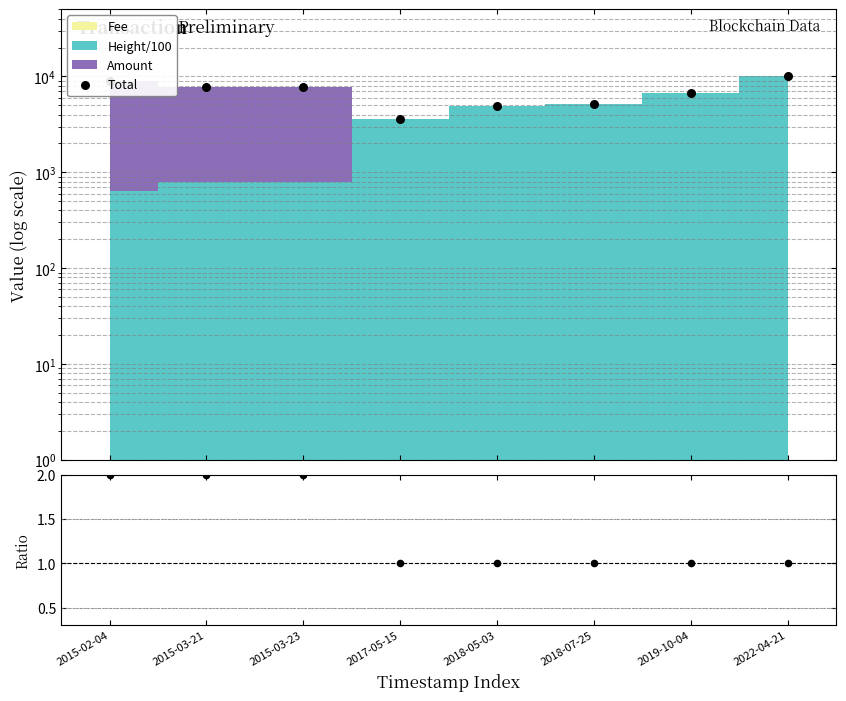

Which series reaches the maximum Y coordinate?

Total